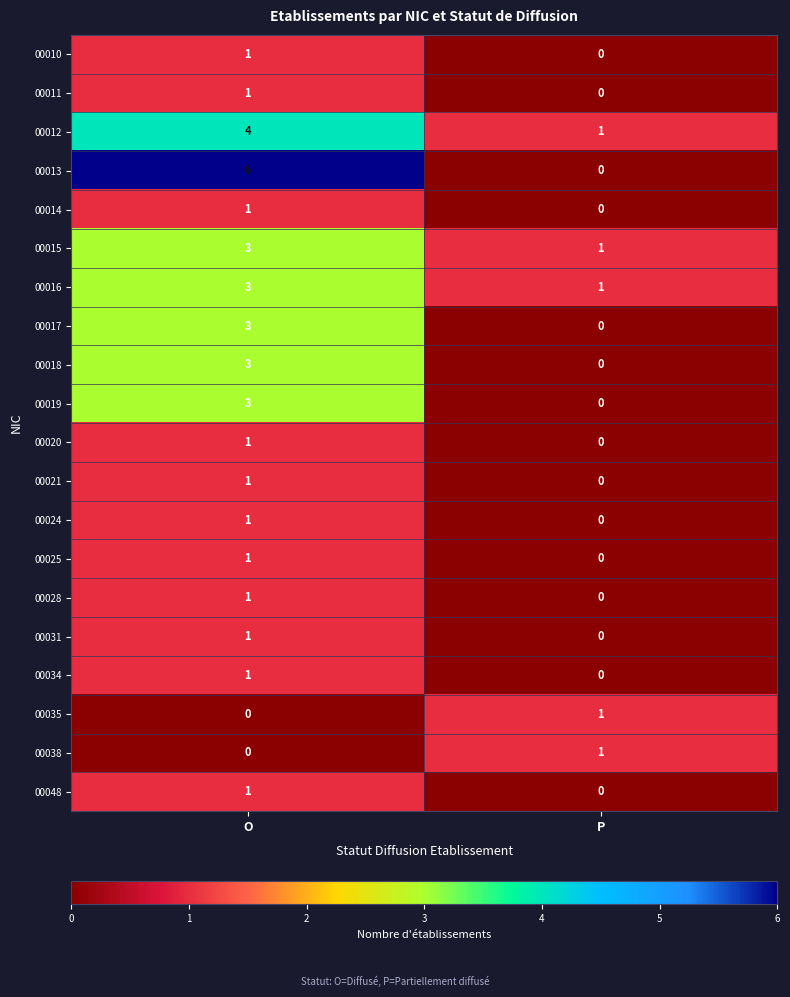

Read the 00019 value at O.

3